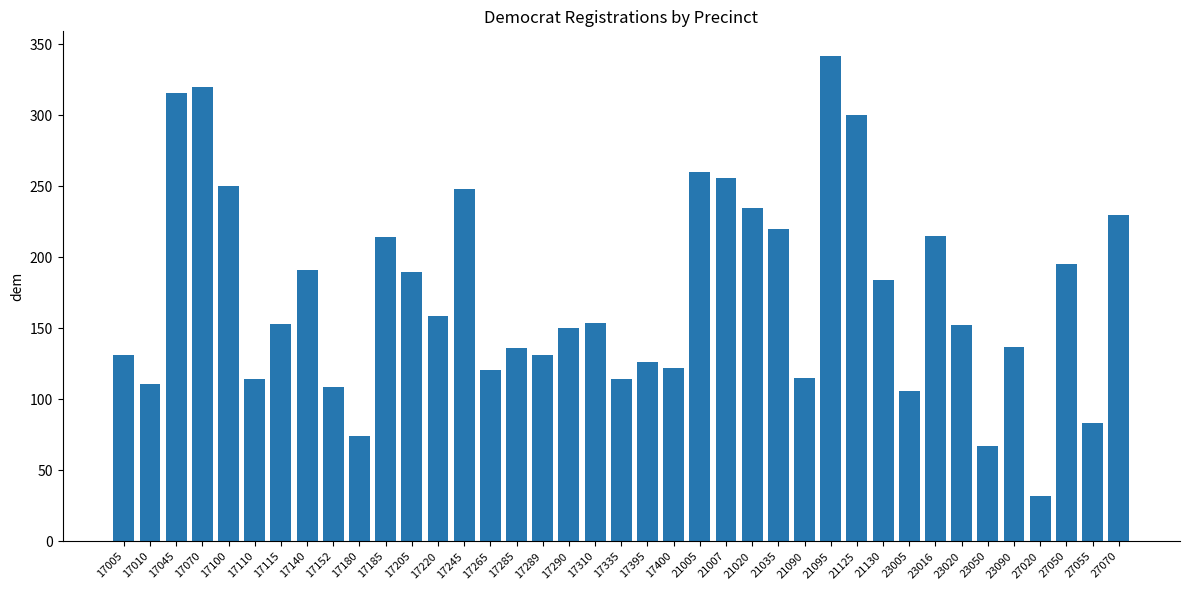

What is the value of the 24th bar from the left?

256